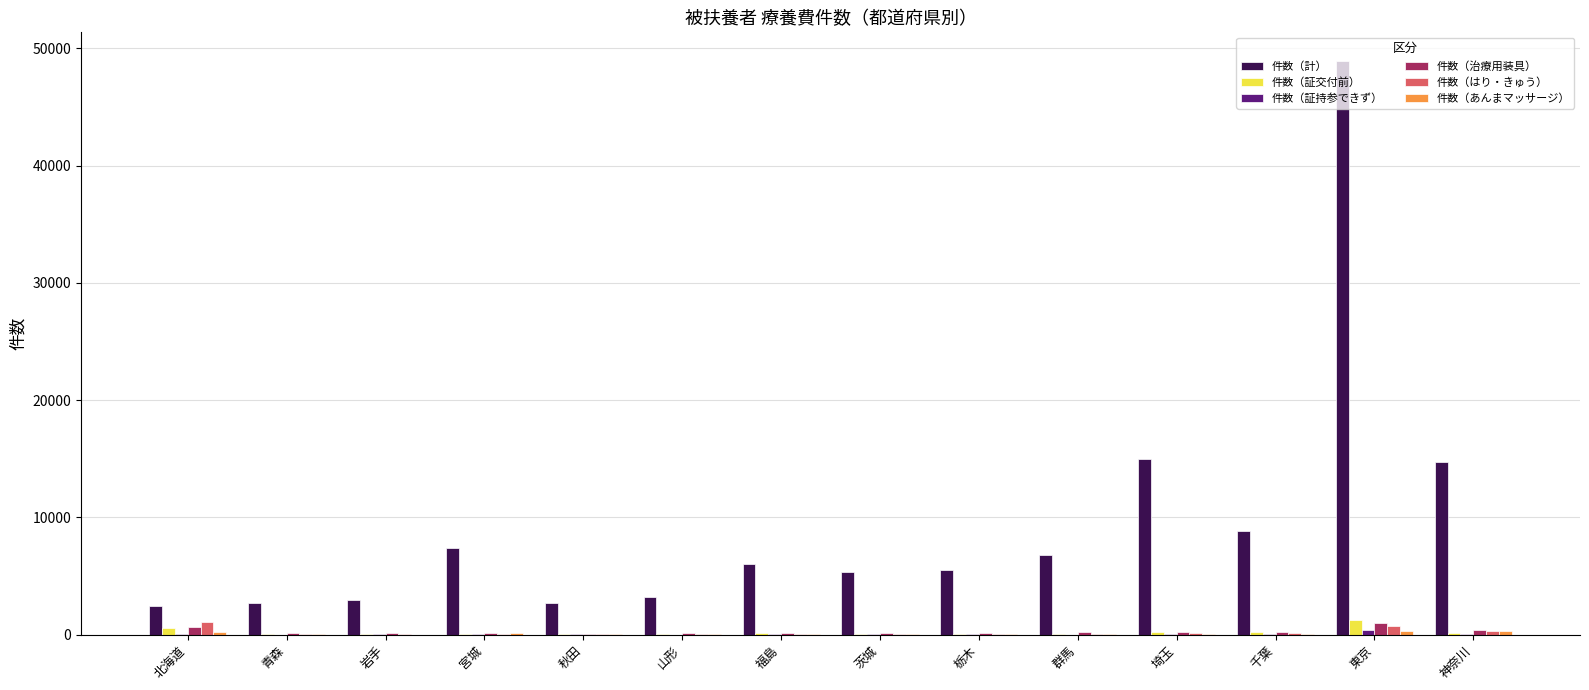

At which category is the sum across all series the highest?

東京